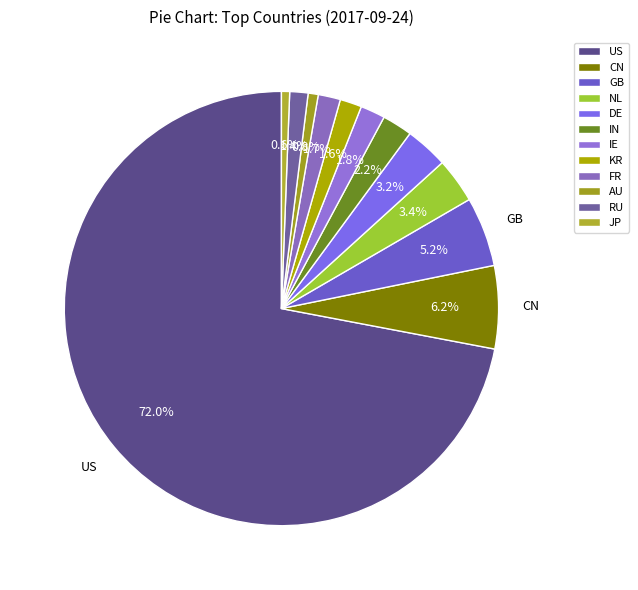

Is it true that JP is 9% of the pie?

False